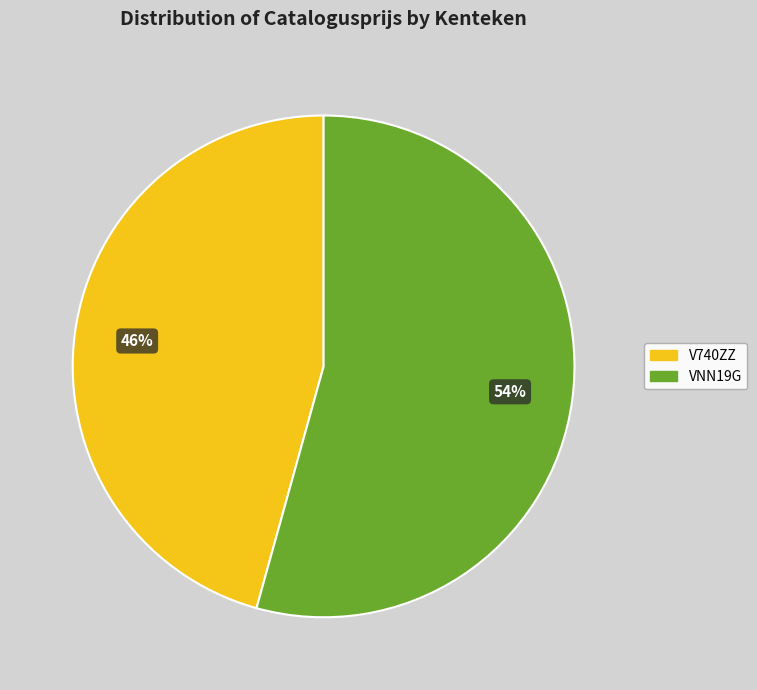

To the nearest percent, what portion does VNN19G represent?

54%